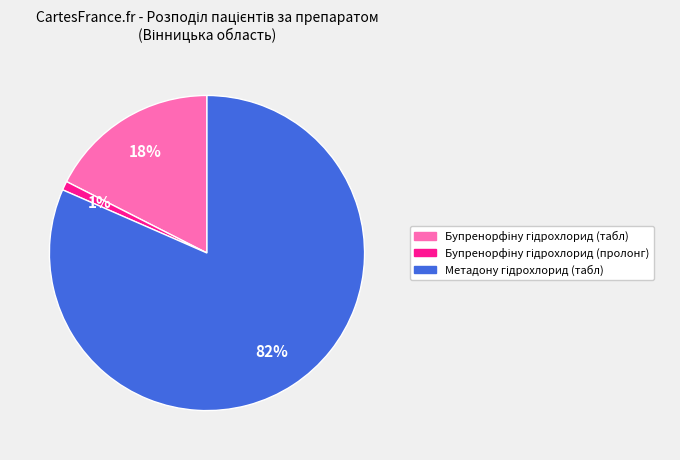

To the nearest percent, what is the average slice percentage?

33%